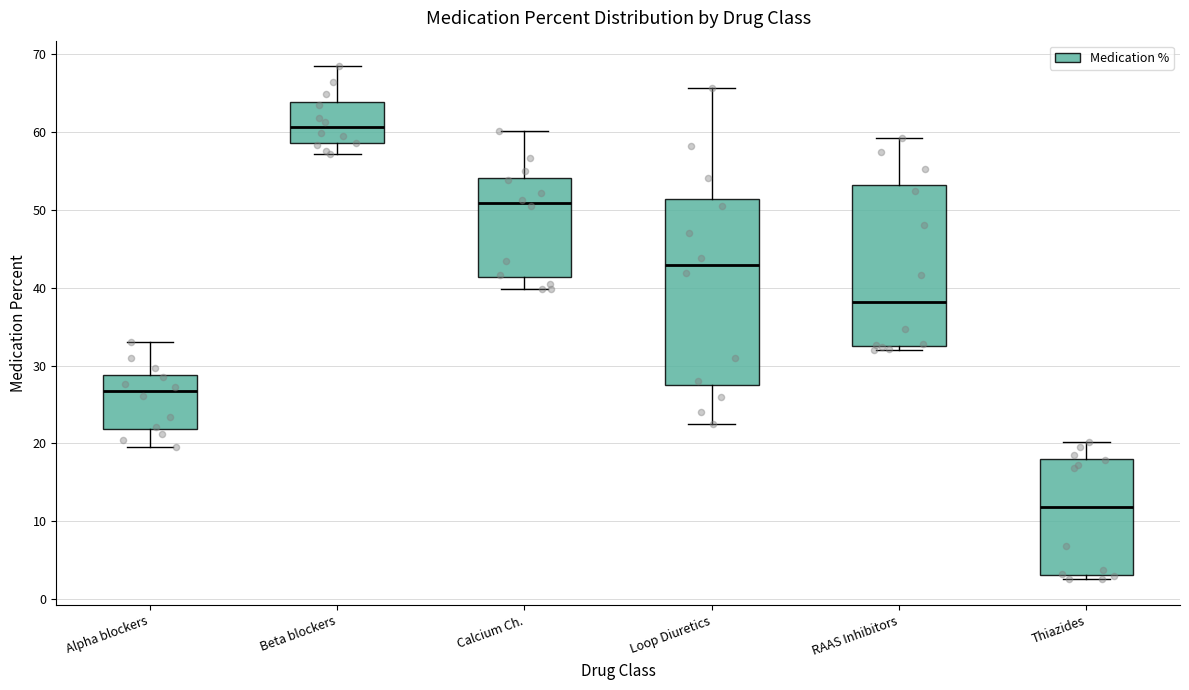

Where does the lower whisker of the box for Loop Diuretics end on the y-axis? The values are not printed on the chart, so give them approximately, as read against the axis.

22